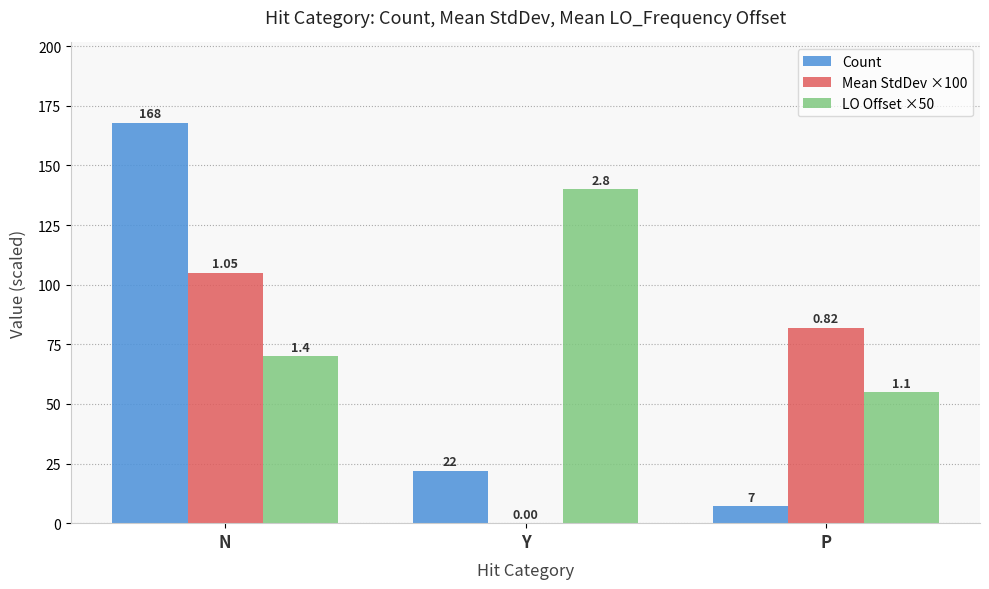

Where does the LO Offset ×50 series first go above 70?

Y